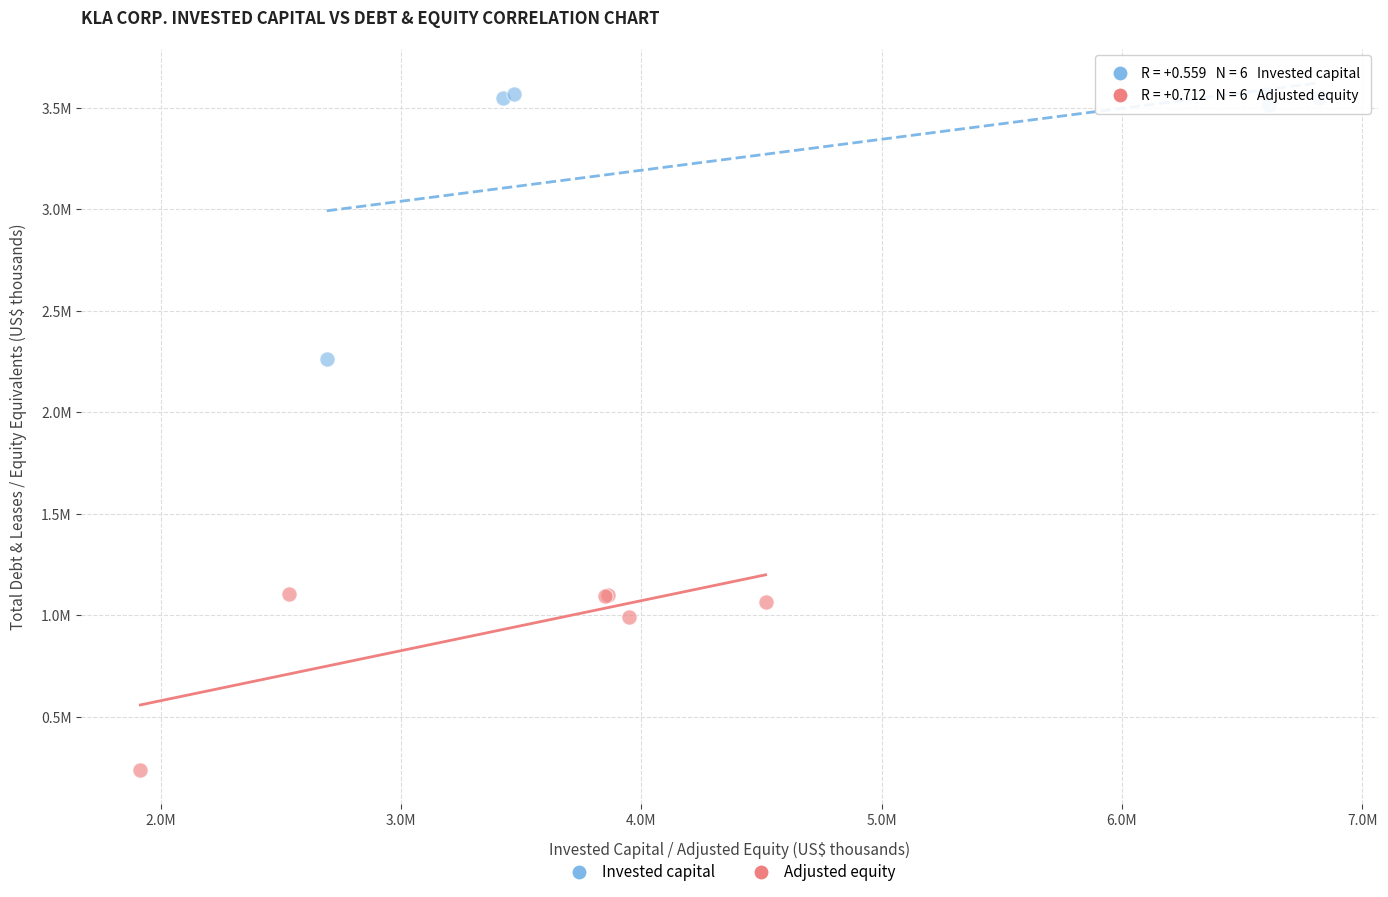

Which series reaches the maximum Y coordinate?

Invested capital